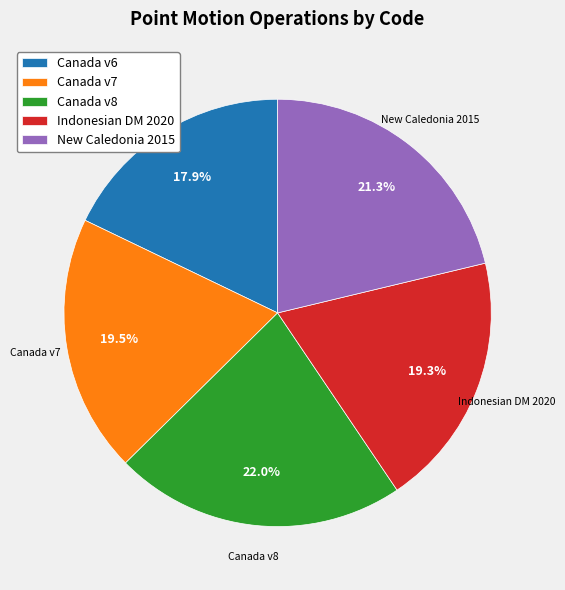

How many slices are in this pie chart?

5